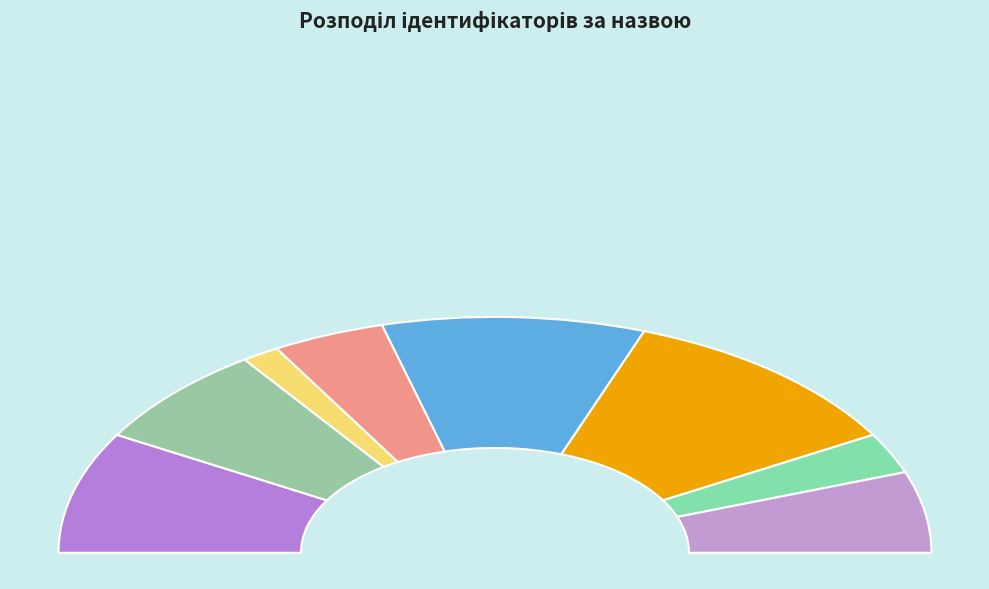

The В.о. директора slice represents 17% of the pie. True or false?

True